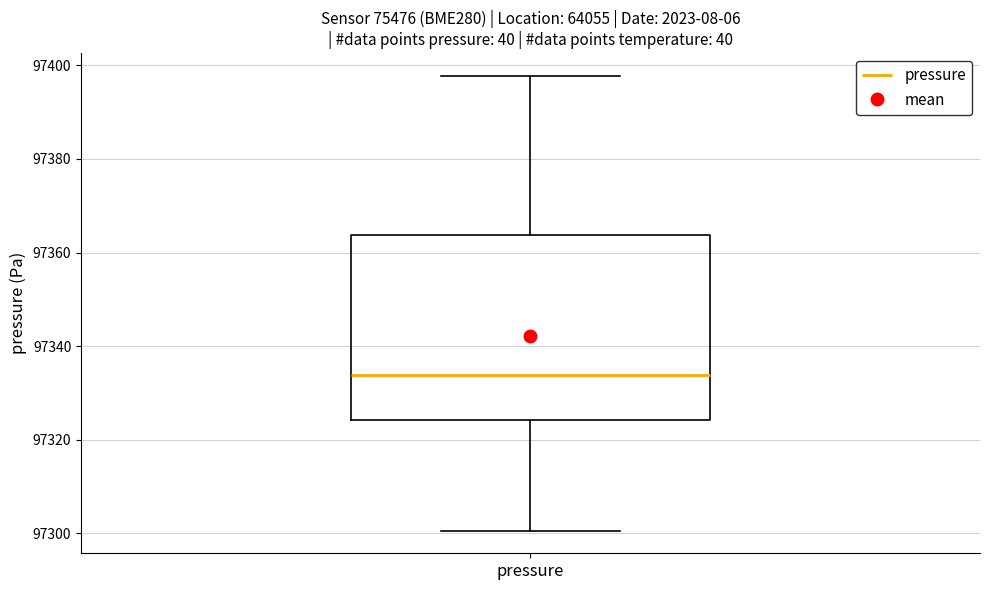

Where is the upper edge of the box for pressure on the y-axis? The values are not printed on the chart, so give them approximately, as read against the axis.

97364